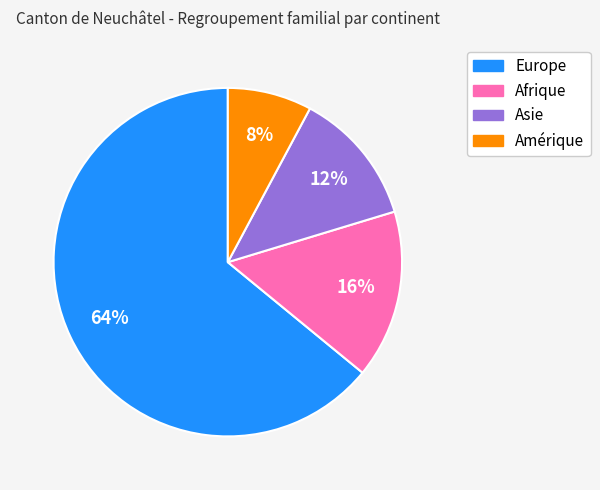

Combined, do Asie and Europe account for over 50%?

Yes